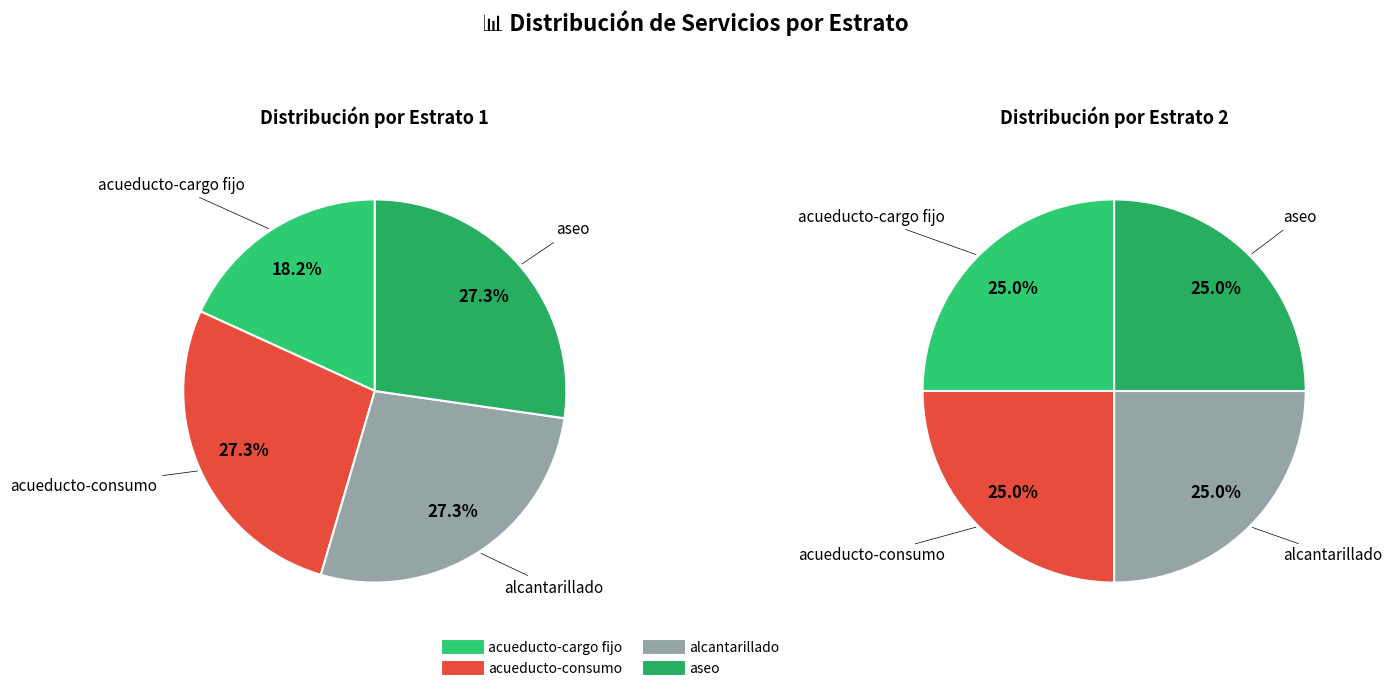

To the nearest percent, what is the average slice percentage?

25%